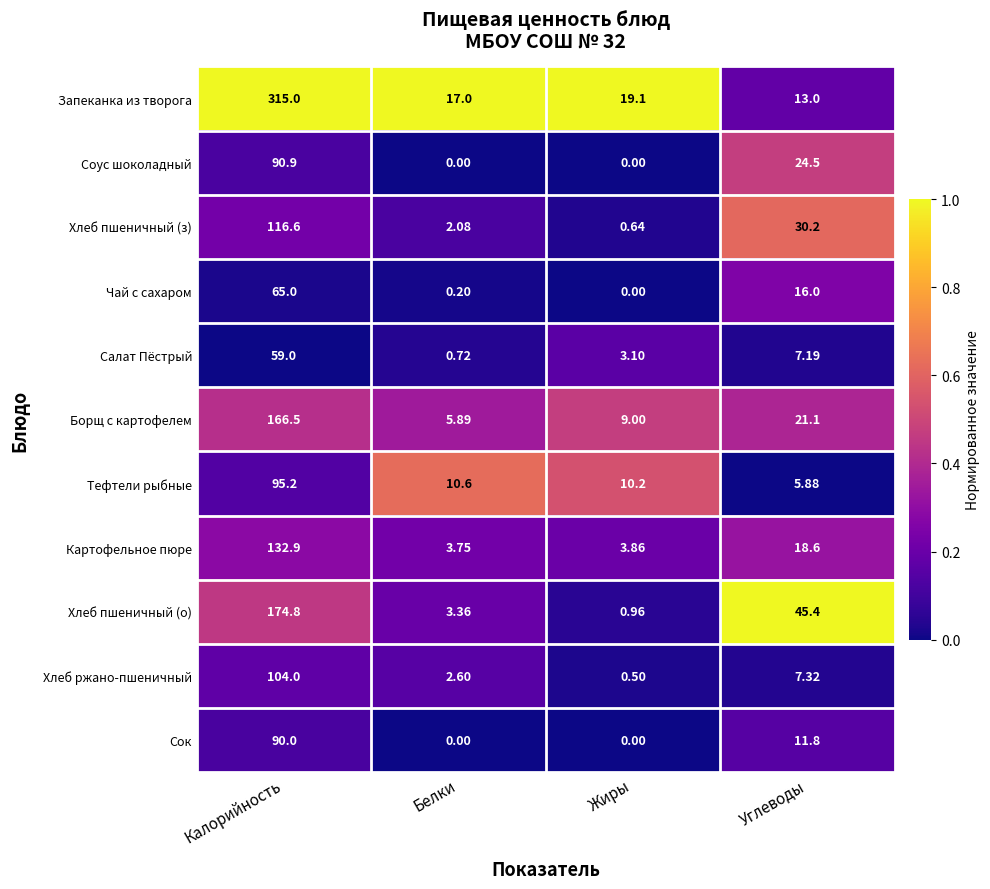

How many positive values does the Сок series have?

2